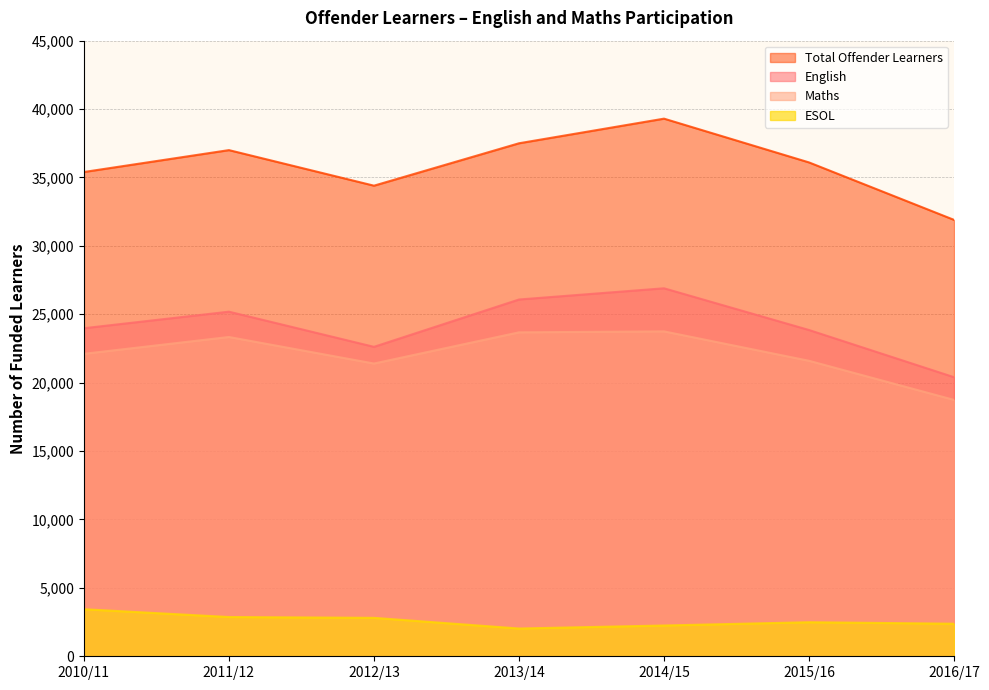

Is it true that English equals 20400 at 2016/17?

True